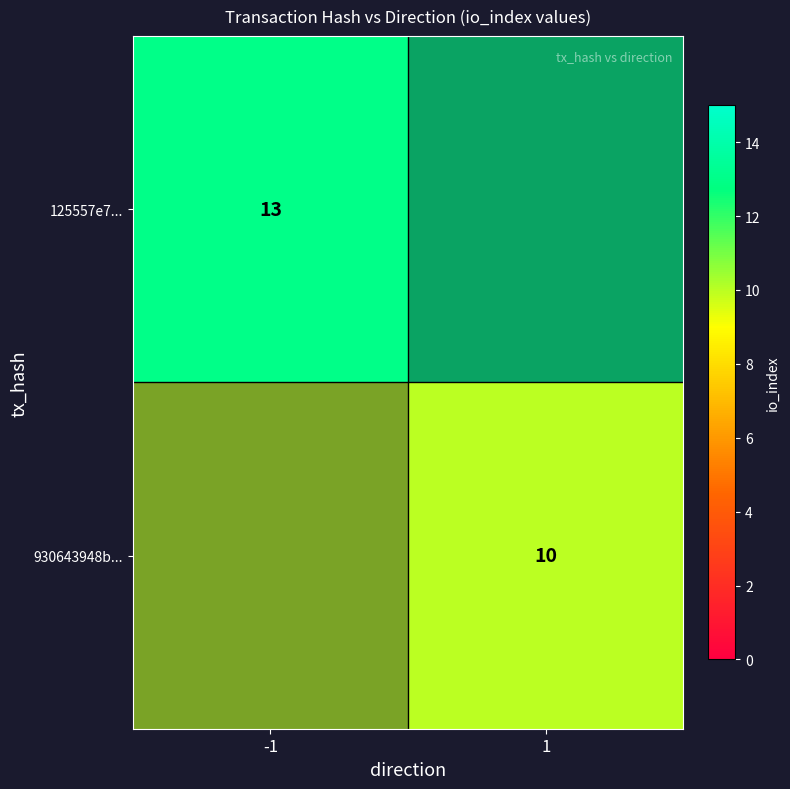

What is the highest value of the 930643948b... series?

10